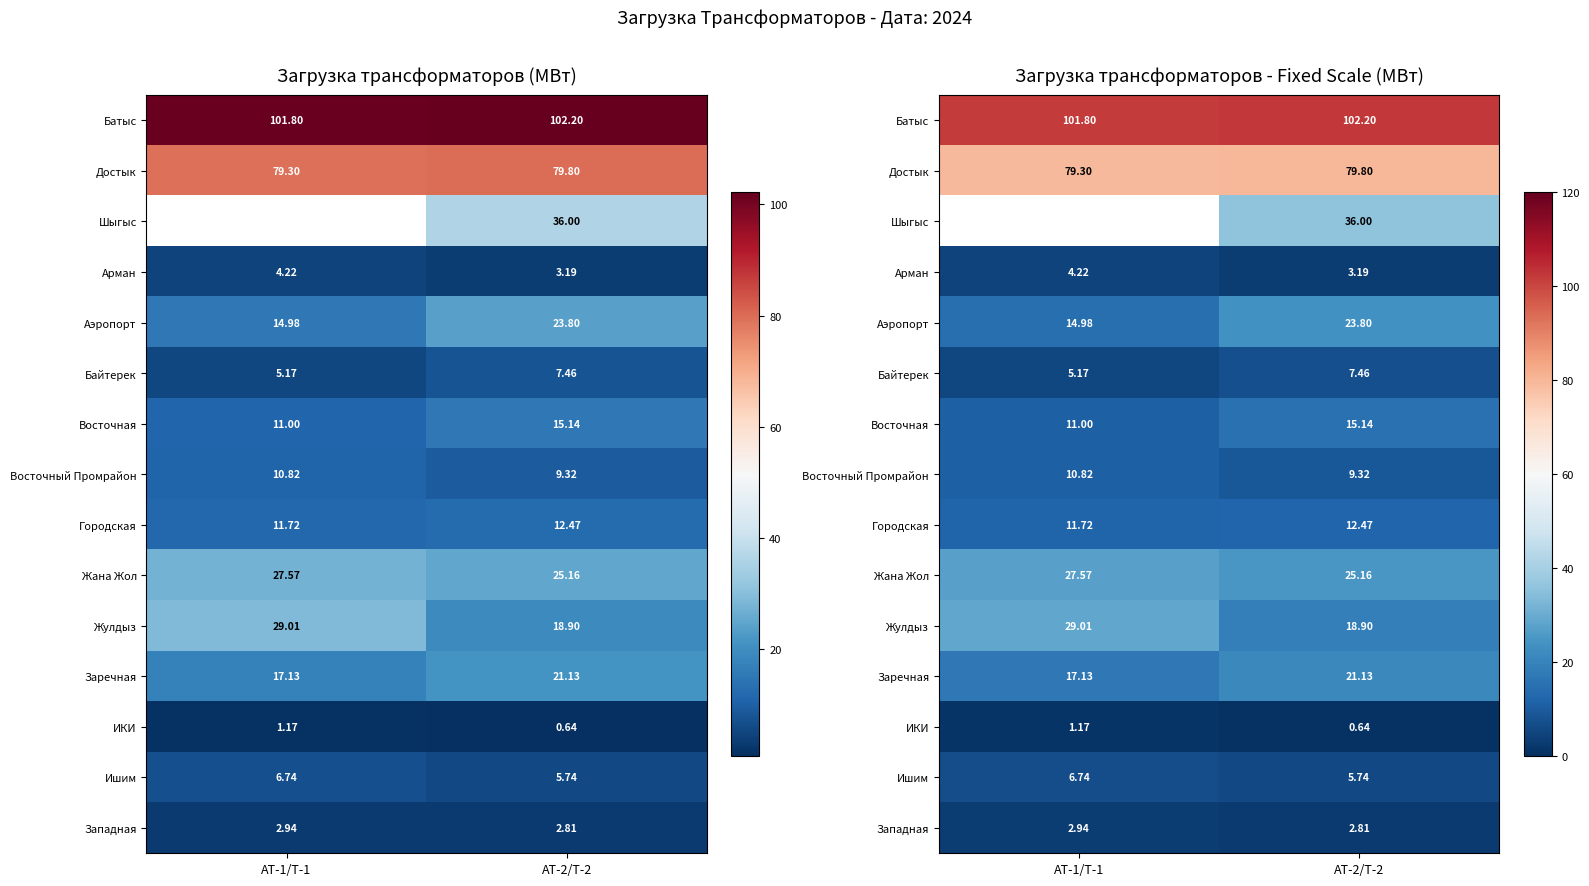

At which label does Байтерек reach its peak?

АТ-2/Т-2